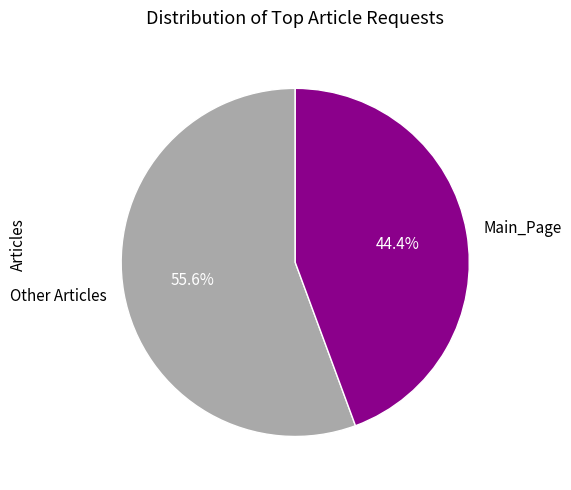

Which has a higher value, Main_Page or Other Articles?

Other Articles